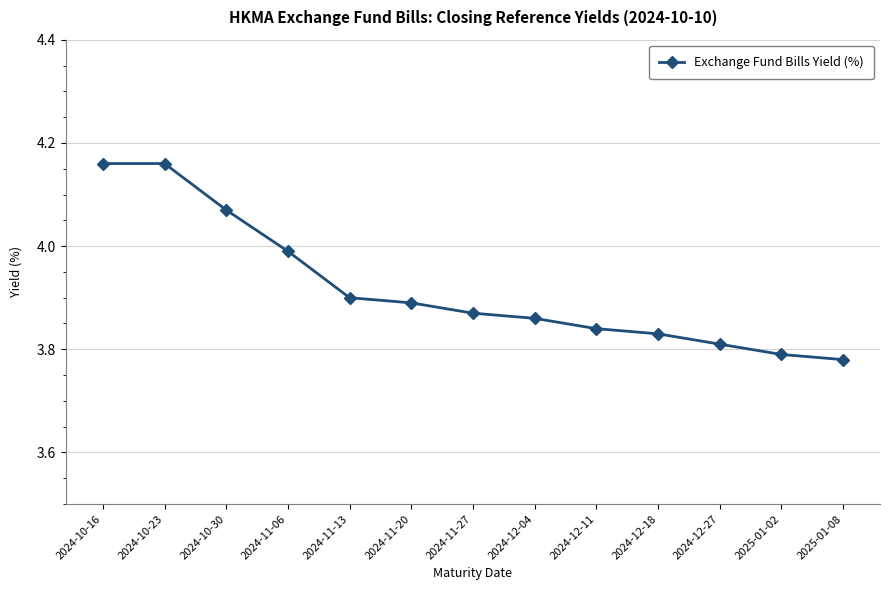

Which has a higher value, 2024-11-06 or 2025-01-02?

2024-11-06